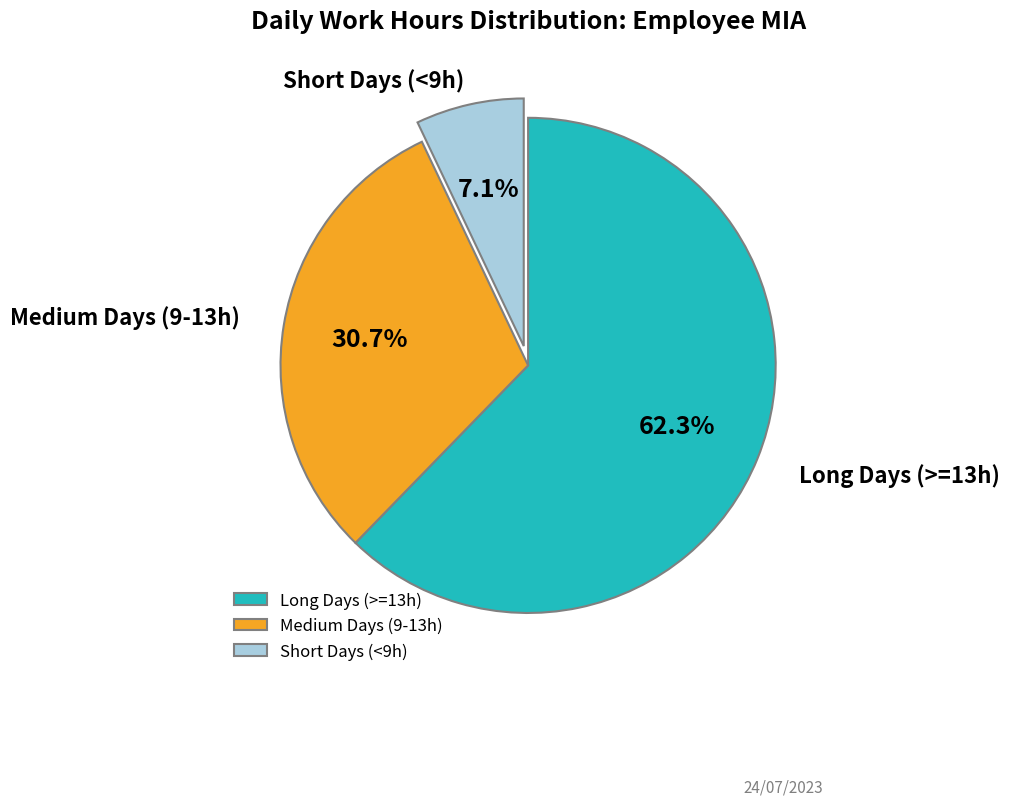

Does any single category account for the majority?

Yes